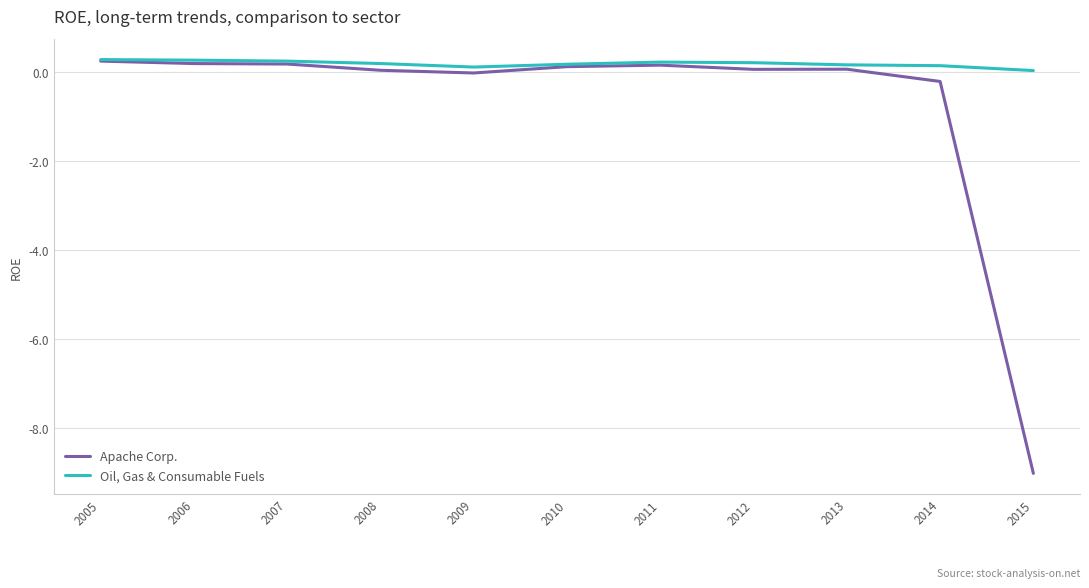

Which series has the largest total across all categories?

Oil, Gas & Consumable Fuels